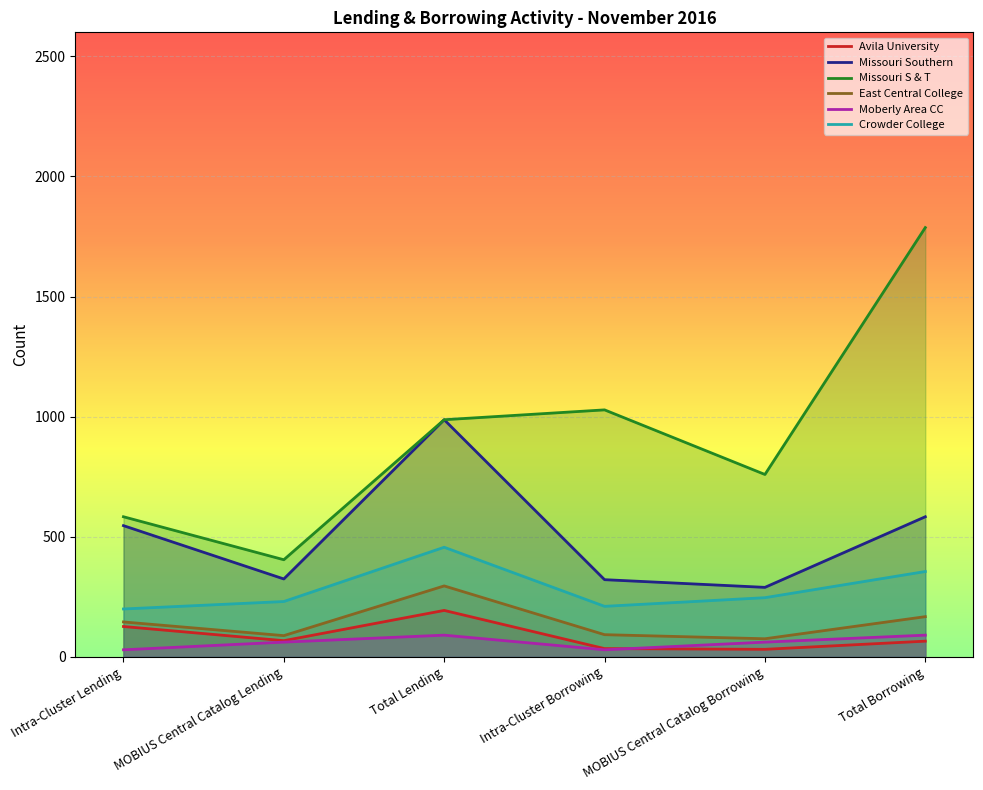

True or false: Avila University has more than 0 points higher than both neighbors.

True